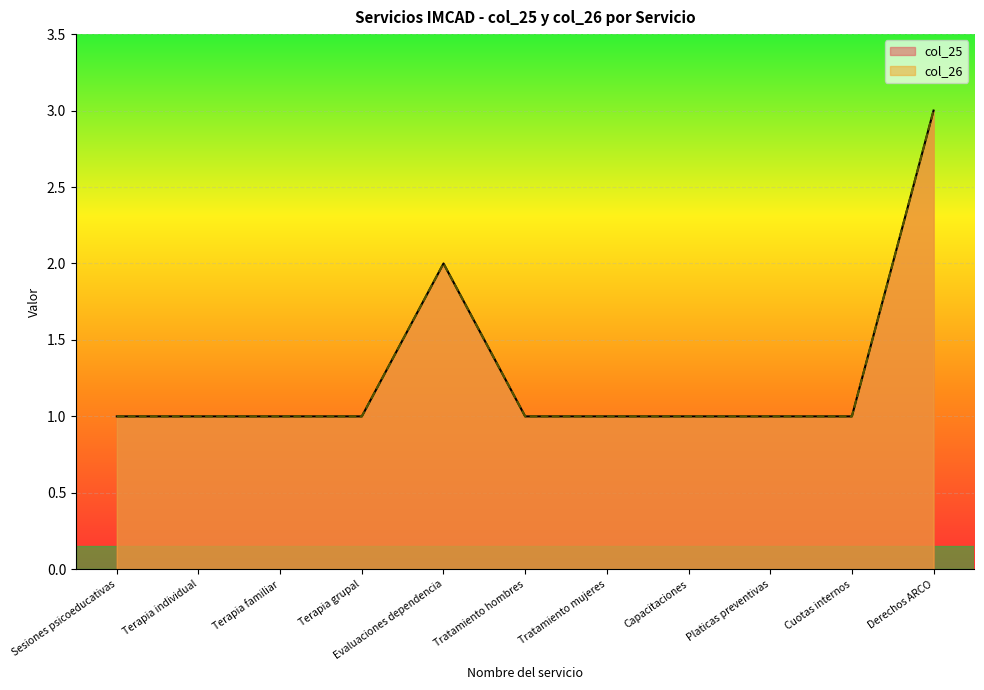

Reading right to left, extract all data points from this chart.

col_25: Derechos ARCO=3	Cuotas internos=1	Platicas preventivas=1	Capacitaciones=1	Tratamiento mujeres=1	Tratamiento hombres=1	Evaluaciones dependencia=2	Terapia grupal=1	Terapia familiar=1	Terapia individual=1	Sesiones psicoeducativas=1
col_26: Derechos ARCO=3	Cuotas internos=1	Platicas preventivas=1	Capacitaciones=1	Tratamiento mujeres=1	Tratamiento hombres=1	Evaluaciones dependencia=2	Terapia grupal=1	Terapia familiar=1	Terapia individual=1	Sesiones psicoeducativas=1